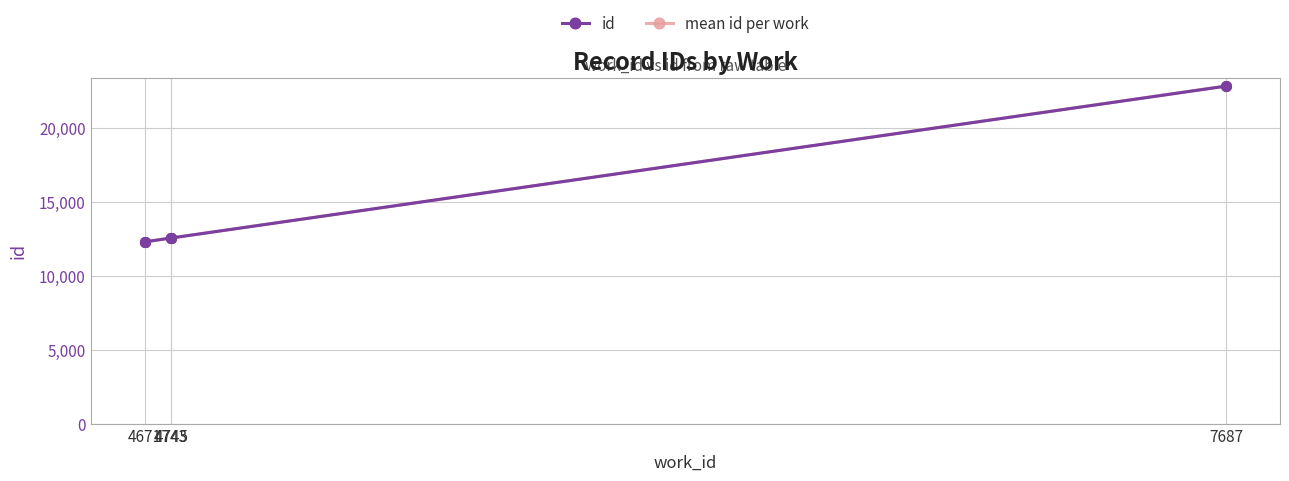

Which label corresponds to the smallest value in the chart?

4671